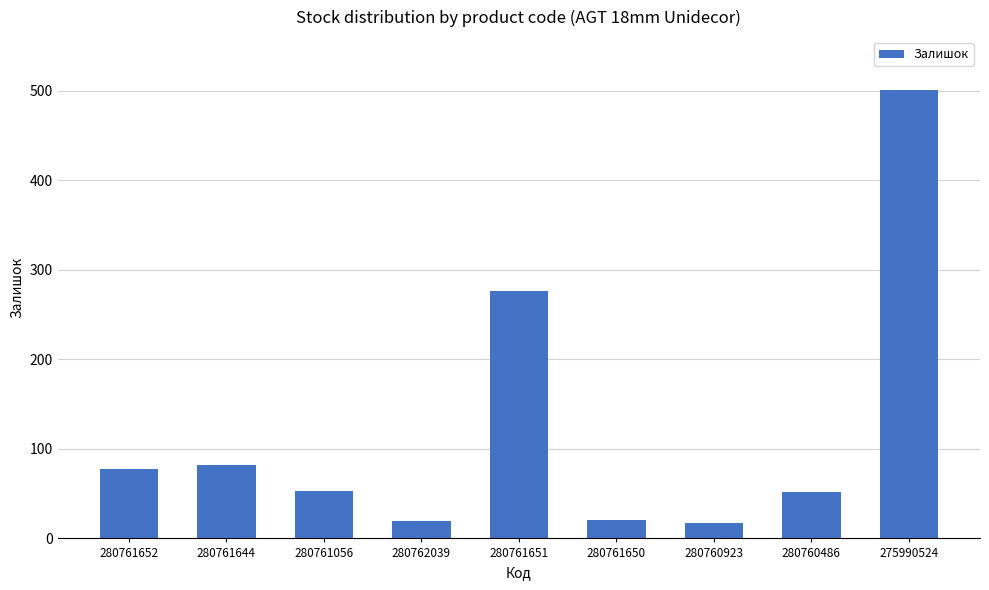

At which label does the data first exceed 53?

280761652